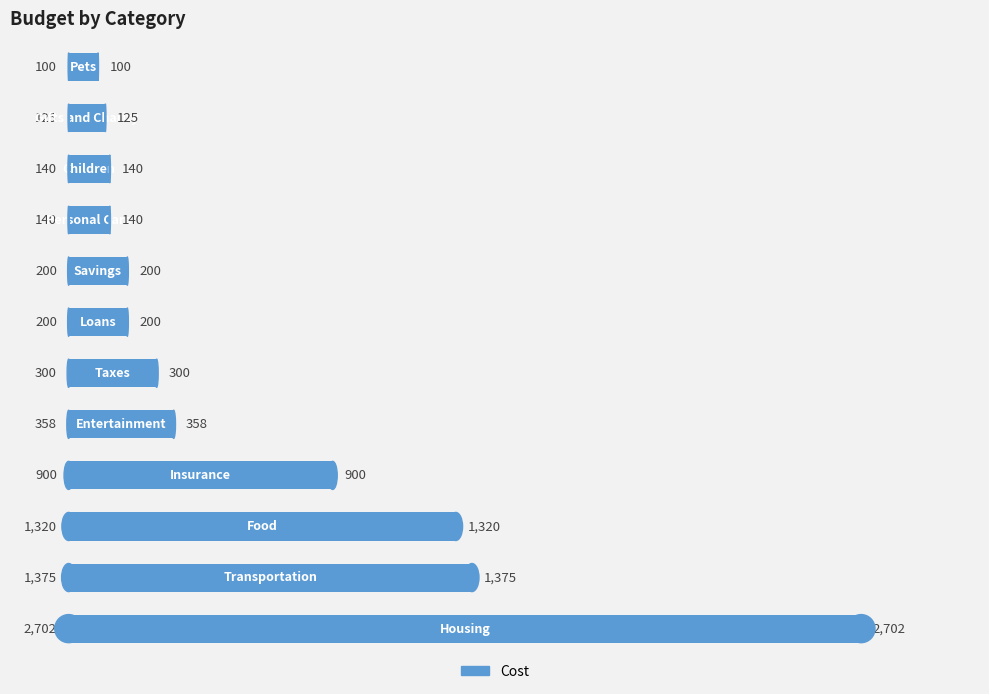

What is the difference between the maximum and minimum values?

2602